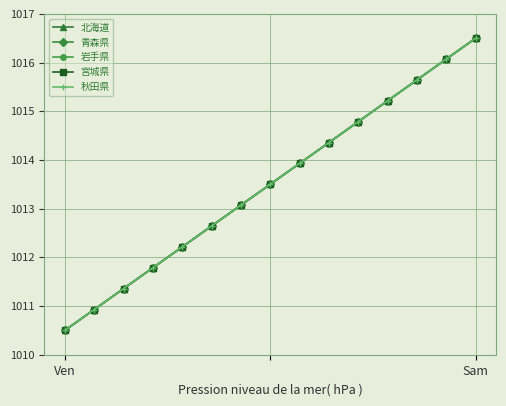

What is the value of the 秋田県 point at the 11th from the left?

1014.8